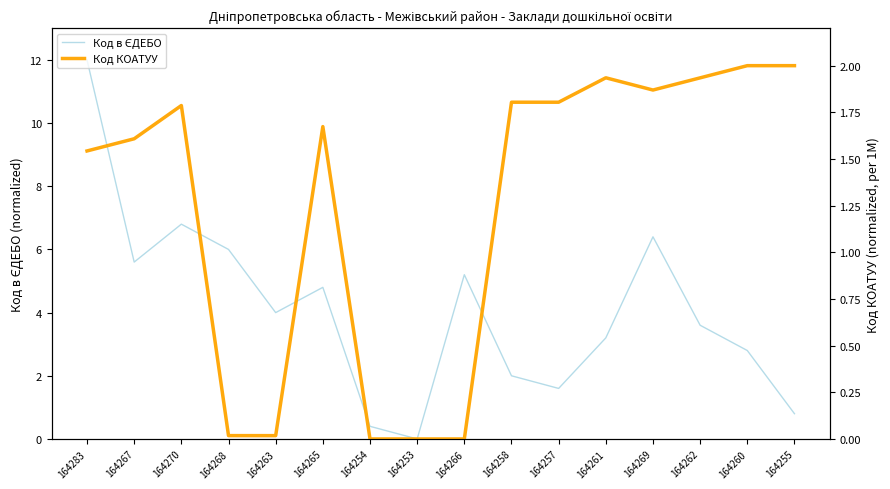

How many intersections are there between Код КОАТУУ and Код в ЄДЕБО?

3